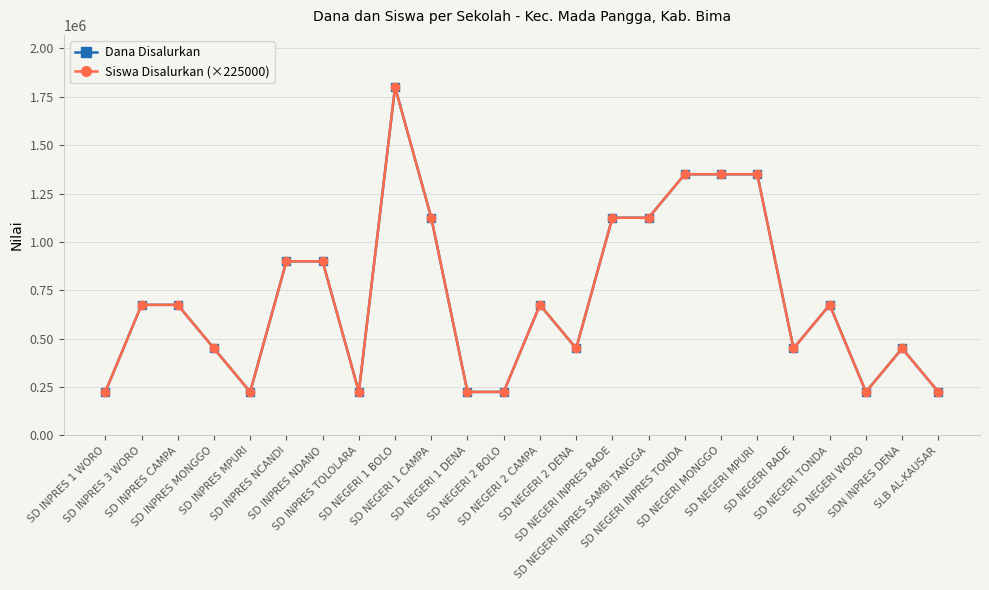

Does the chart have visible grid lines?

Yes